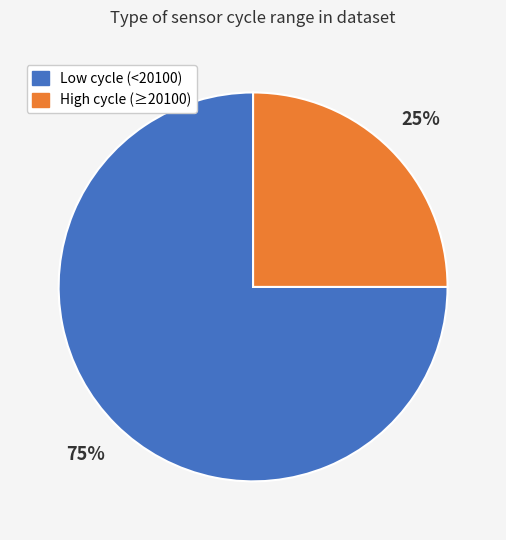

Is there any slice that represents more than half of the pie?

Yes